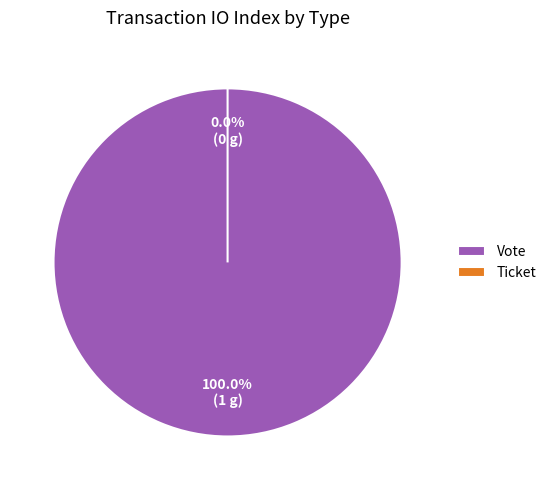

How many slices are in this pie chart?

2